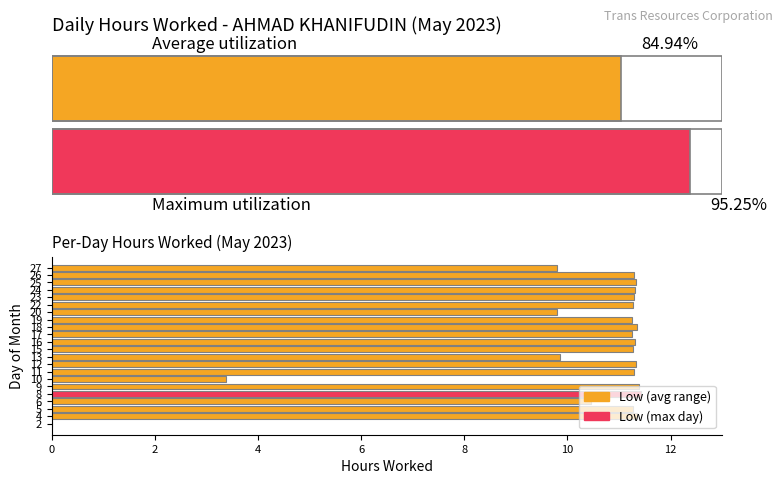

At which label is the value closest to 5?

10